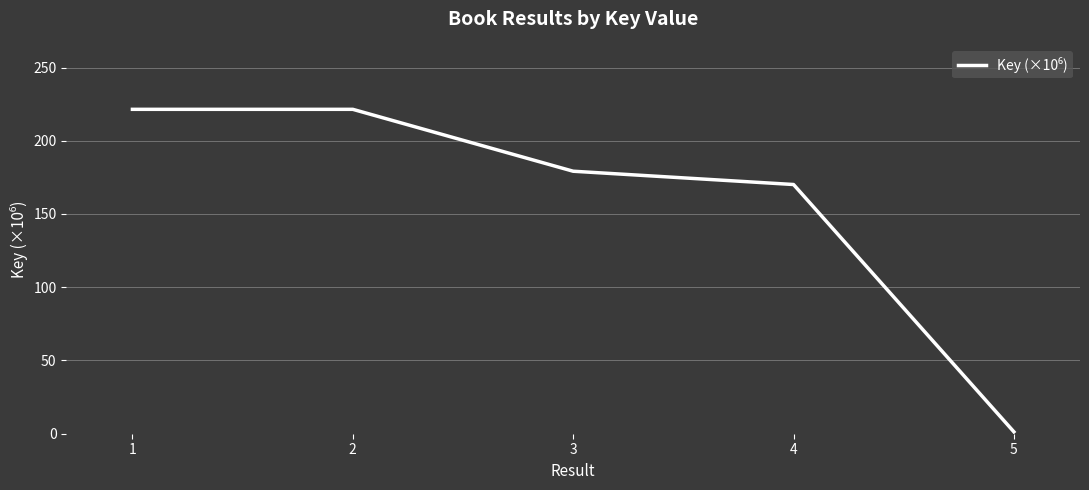

Approximately how many times larger is the value at 1 compared to 2?

1.0